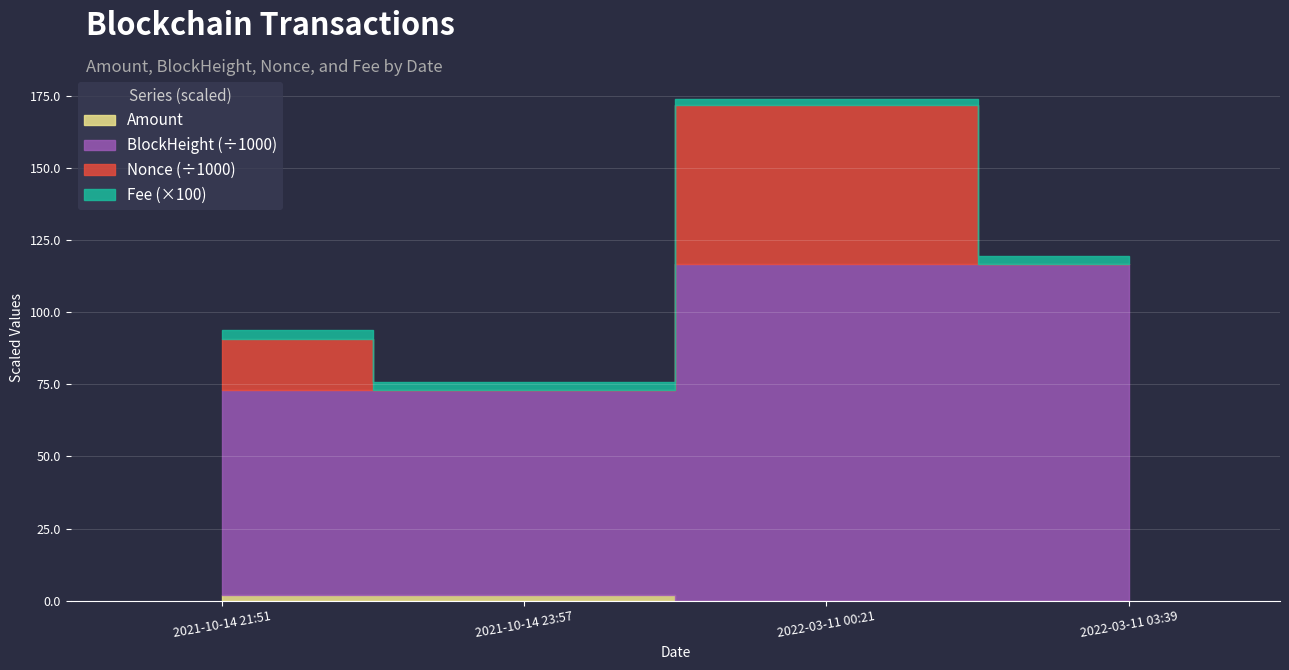

The value of BlockHeight at 2021-10-14 23:57 is 16.4. True or false?

False